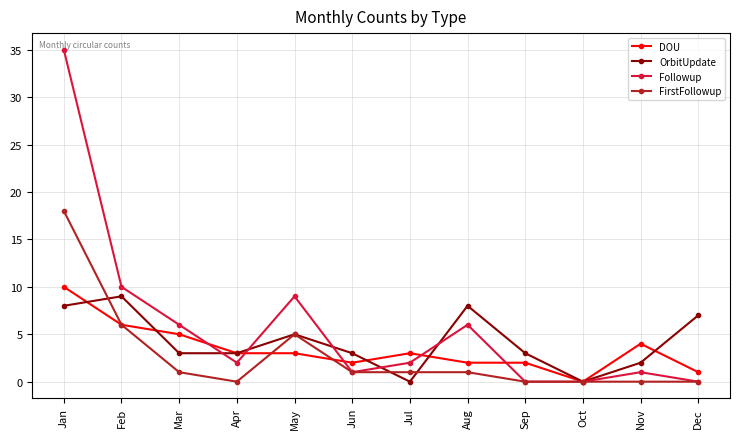

How many data points does each series have?

12